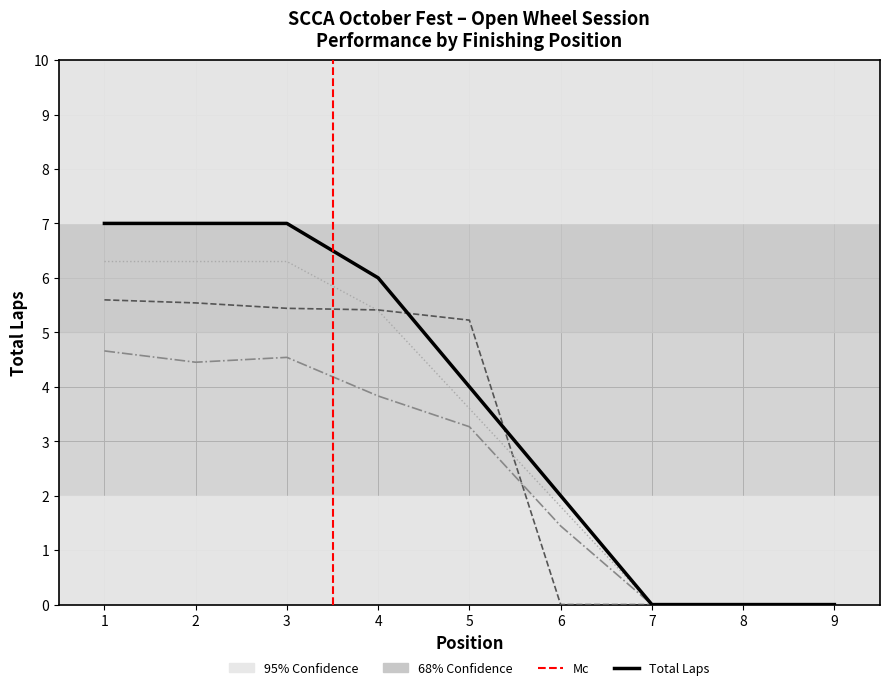

What is the sum of all Total Laps values?

33.0